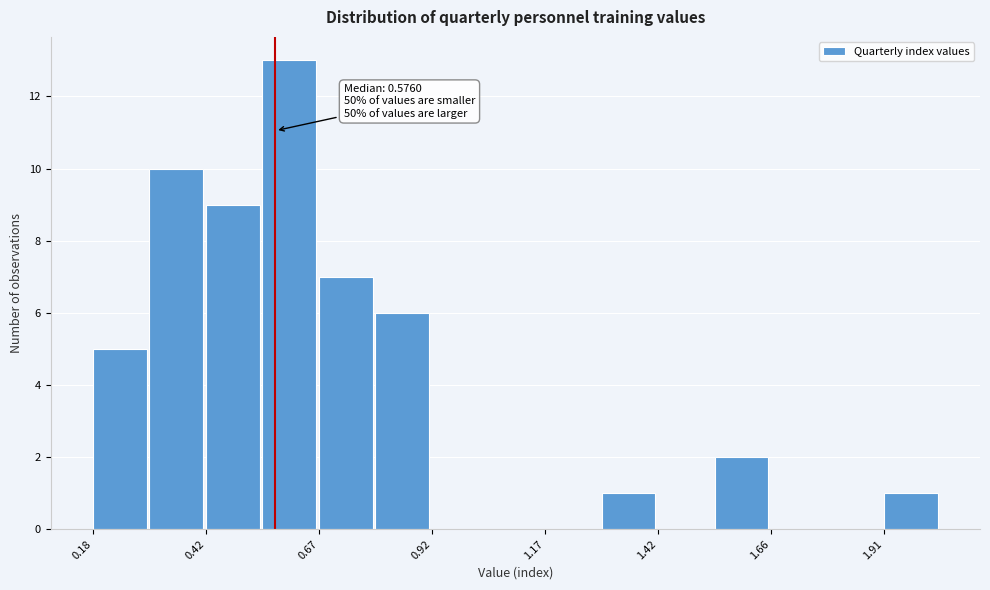

Read against the x-axis, roughly where is the centre of the tallest bar?

0.60